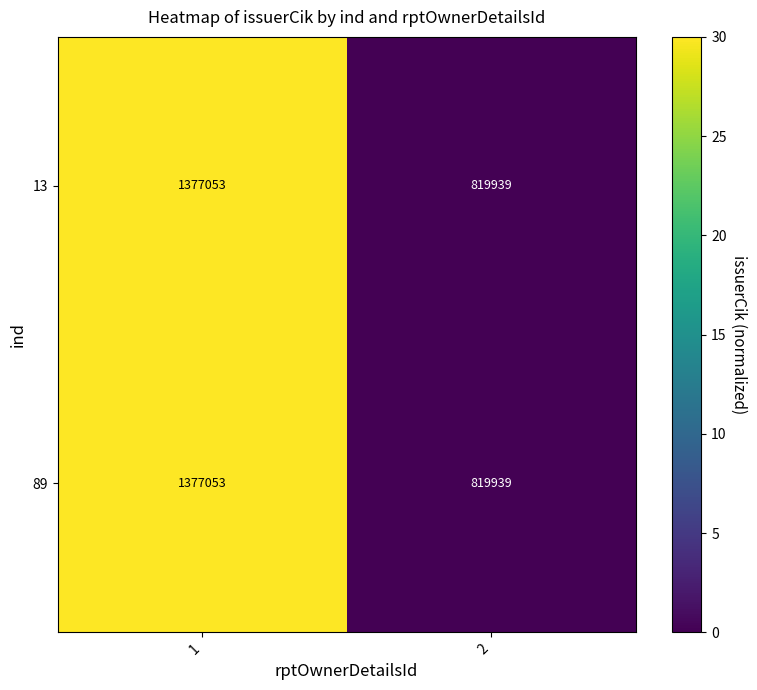

Is the value of 13 at 1 greater than the value of 89 at 2?

Yes